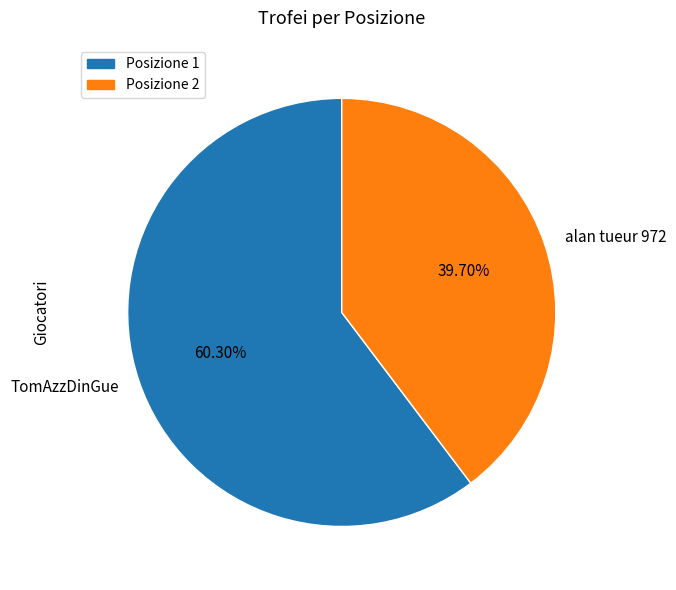

Which category accounts for the majority?

TomAzzDinGue